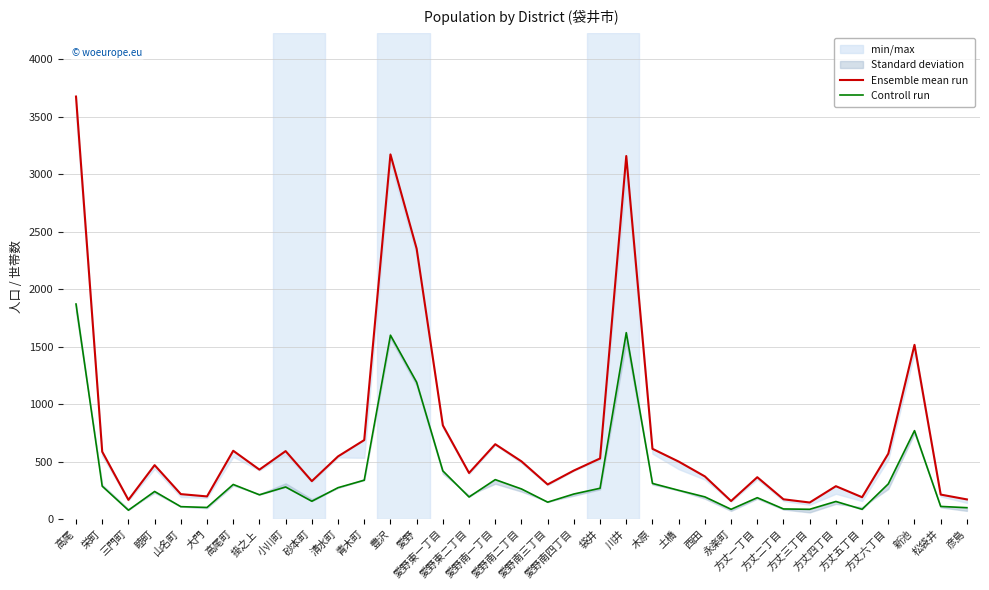

Which series has the widest spread of values?

Ensemble mean run